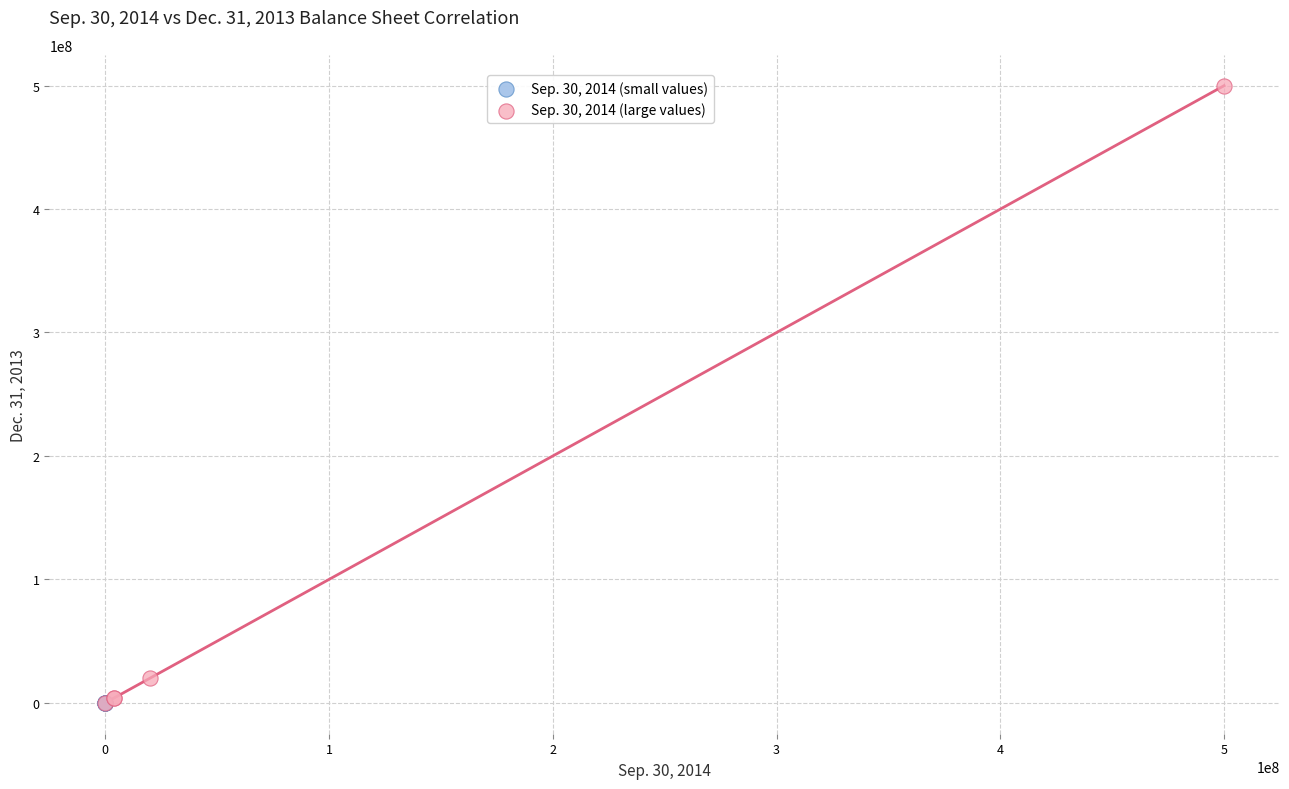

Which series contains the highest Y value?

Sep. 30, 2014 (large values)